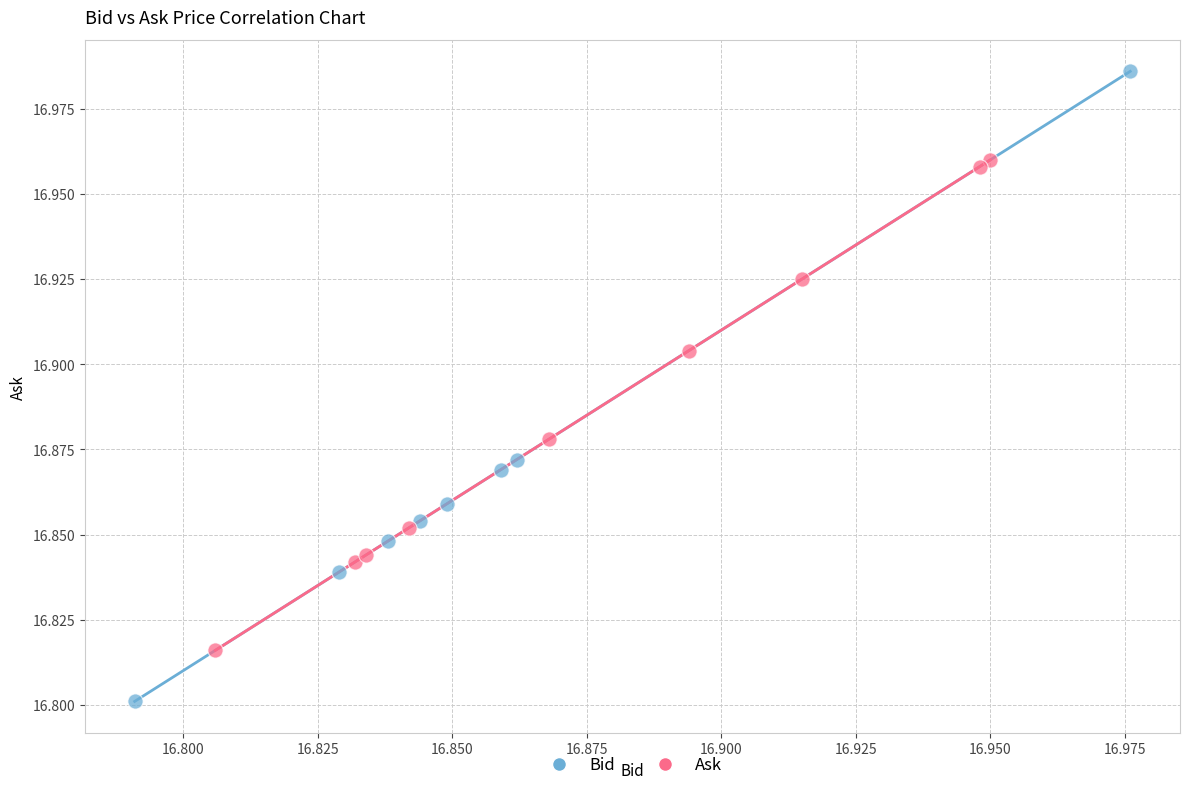

What are all the series names shown in the legend?

Bid, Ask